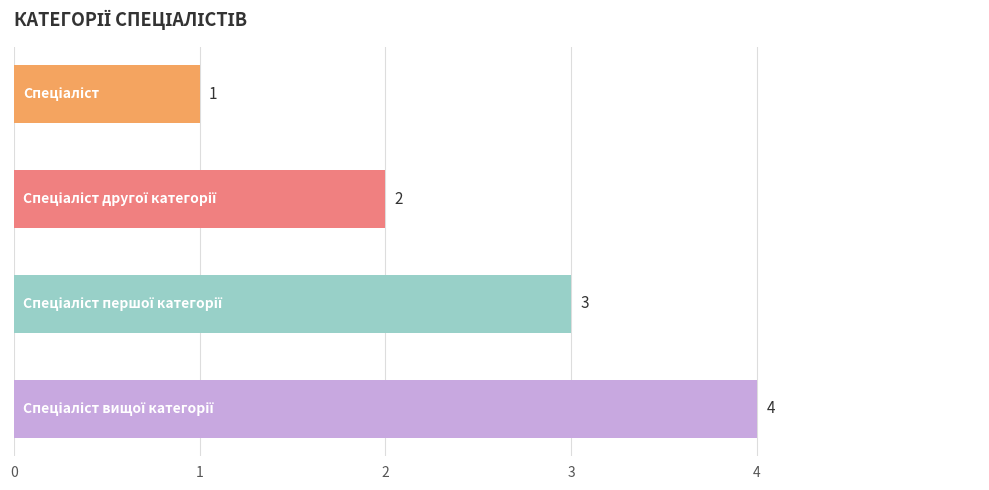

How many values are between 2 and 4?

3